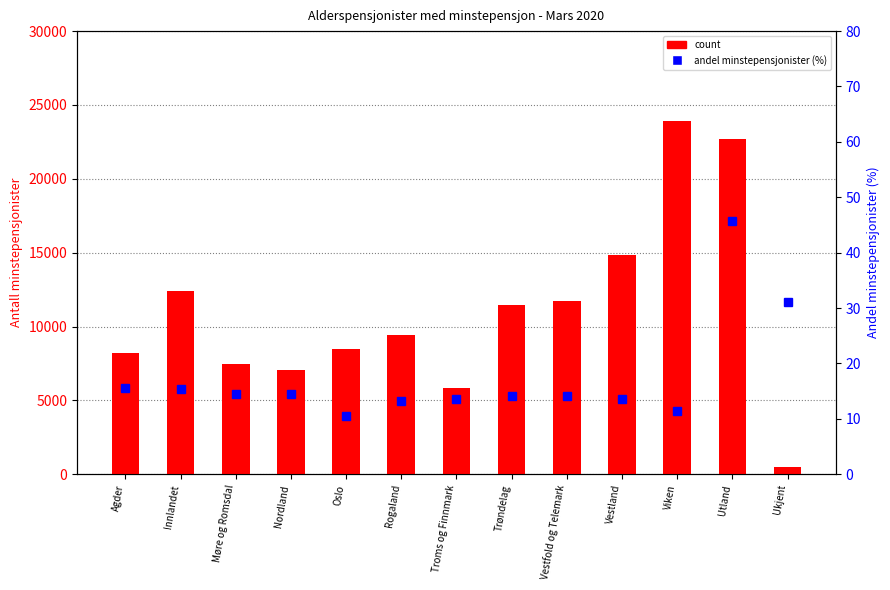

Is it true that count equals 8479.0 at Oslo?

True